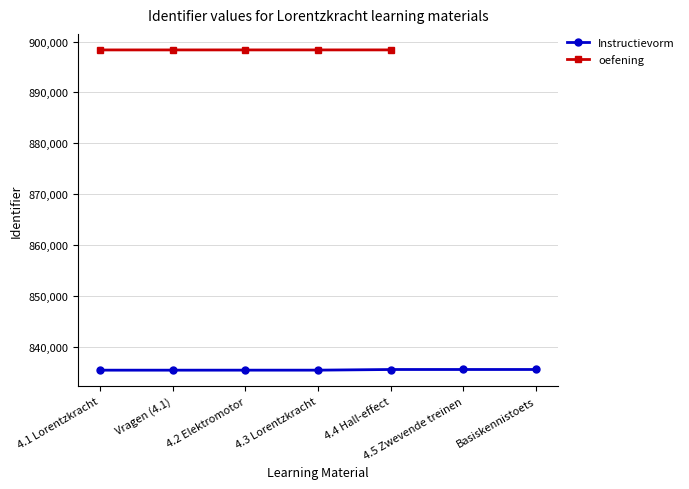

What is the value of the Instructievorm point at the 2nd from the left?

835444